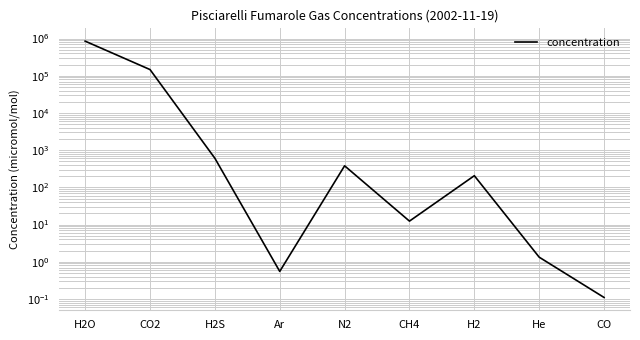

Is it true that the value at CO is 0.1?

True